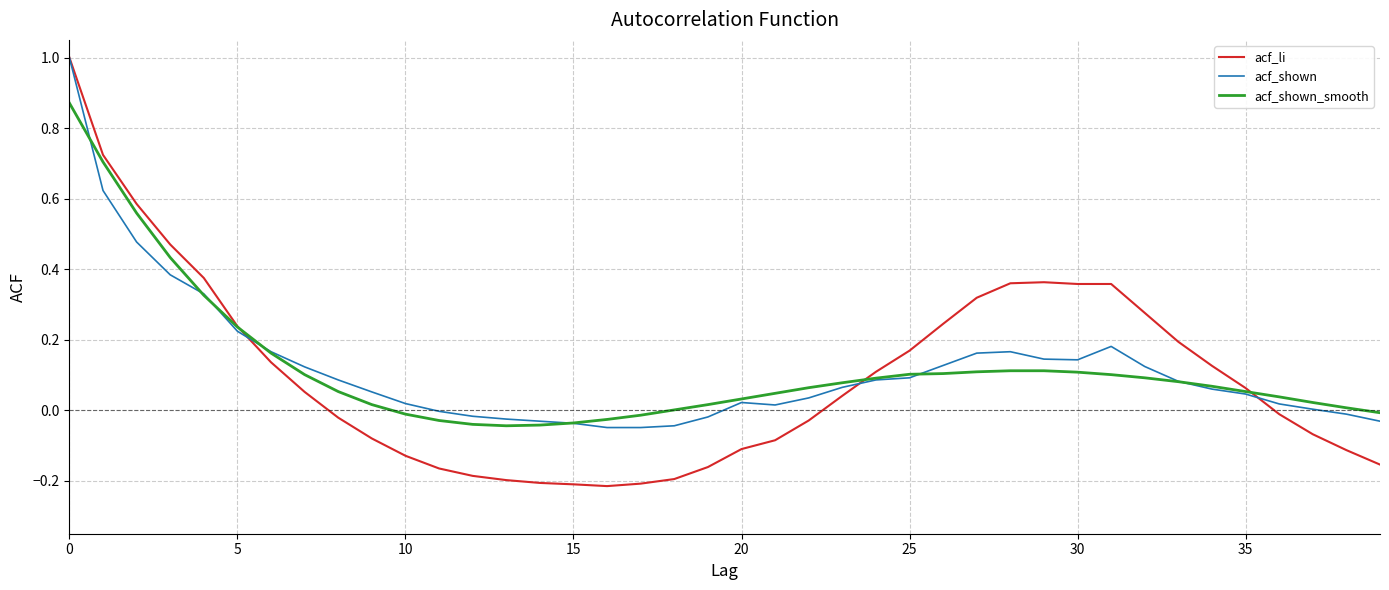

In acf_shown, how many points are higher than both neighbors (excluding endpoints)?

3